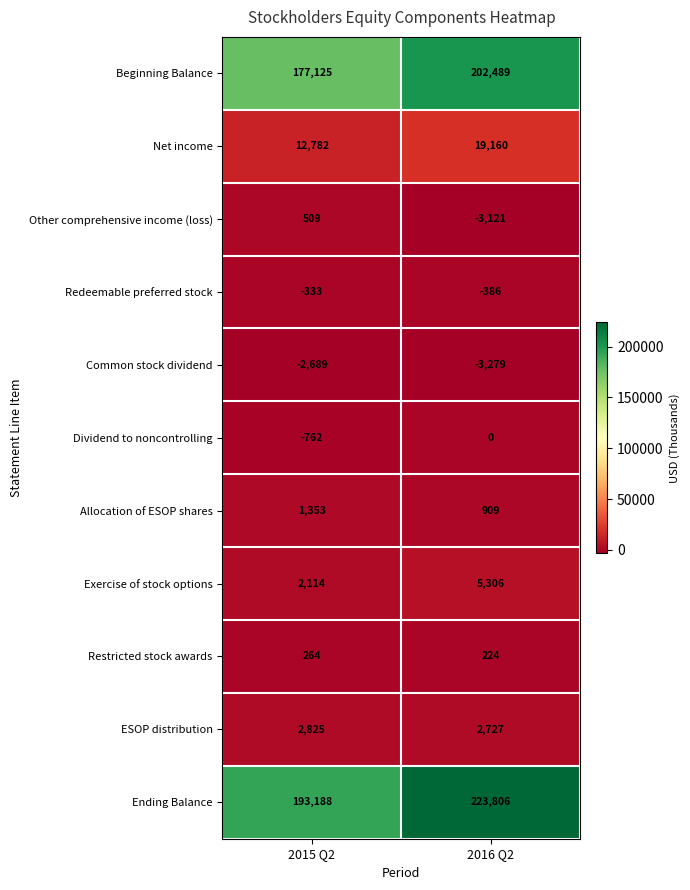

List the series in order of their peak value, lowest first.

Common stock dividend, Redeemable preferred stock, Dividend to noncontrolling, Restricted stock awards, Other comprehensive income (loss), Allocation of ESOP shares, ESOP distribution, Exercise of stock options, Net income, Beginning Balance, Ending Balance